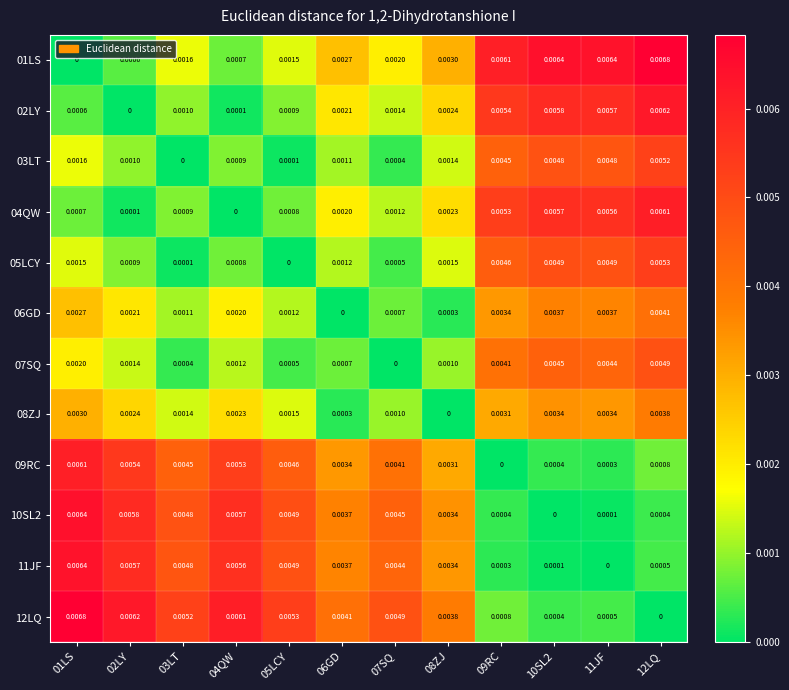

Is the value of 03LT at 02LY greater than the value of 10SL2 at 10SL2?

Yes